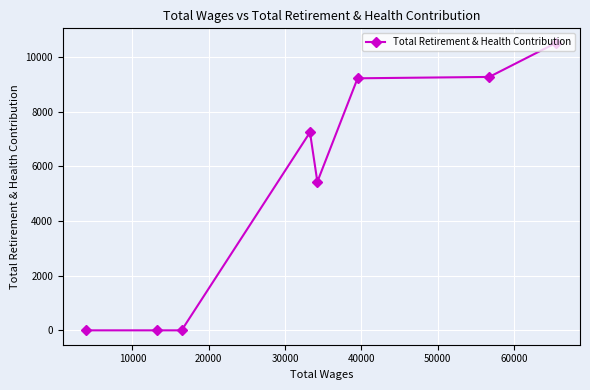

What is the greatest value displayed?

10523